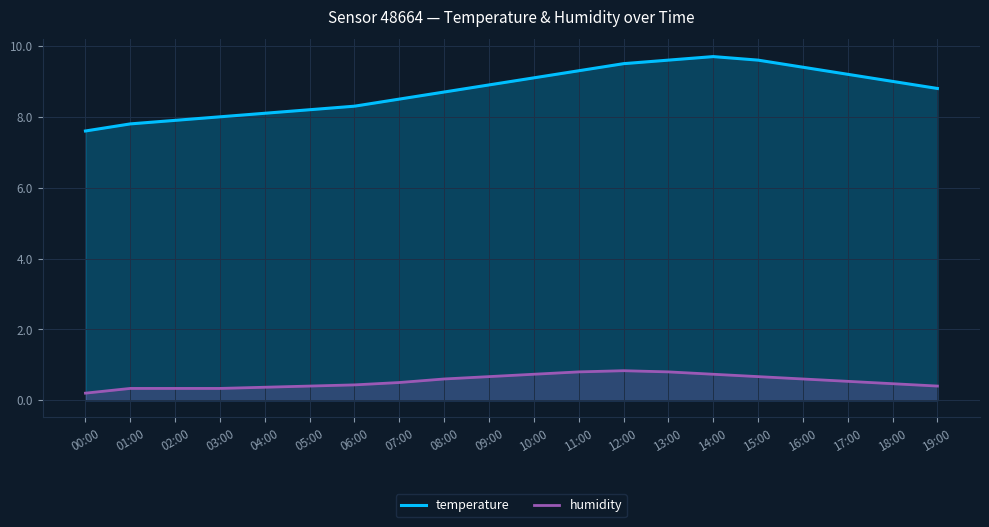

Rank the categories by temperature value from highest to lowest.

14:00, 13:00, 15:00, 12:00, 16:00, 11:00, 17:00, 10:00, 18:00, 09:00, 19:00, 08:00, 07:00, 06:00, 05:00, 04:00, 03:00, 02:00, 01:00, 00:00